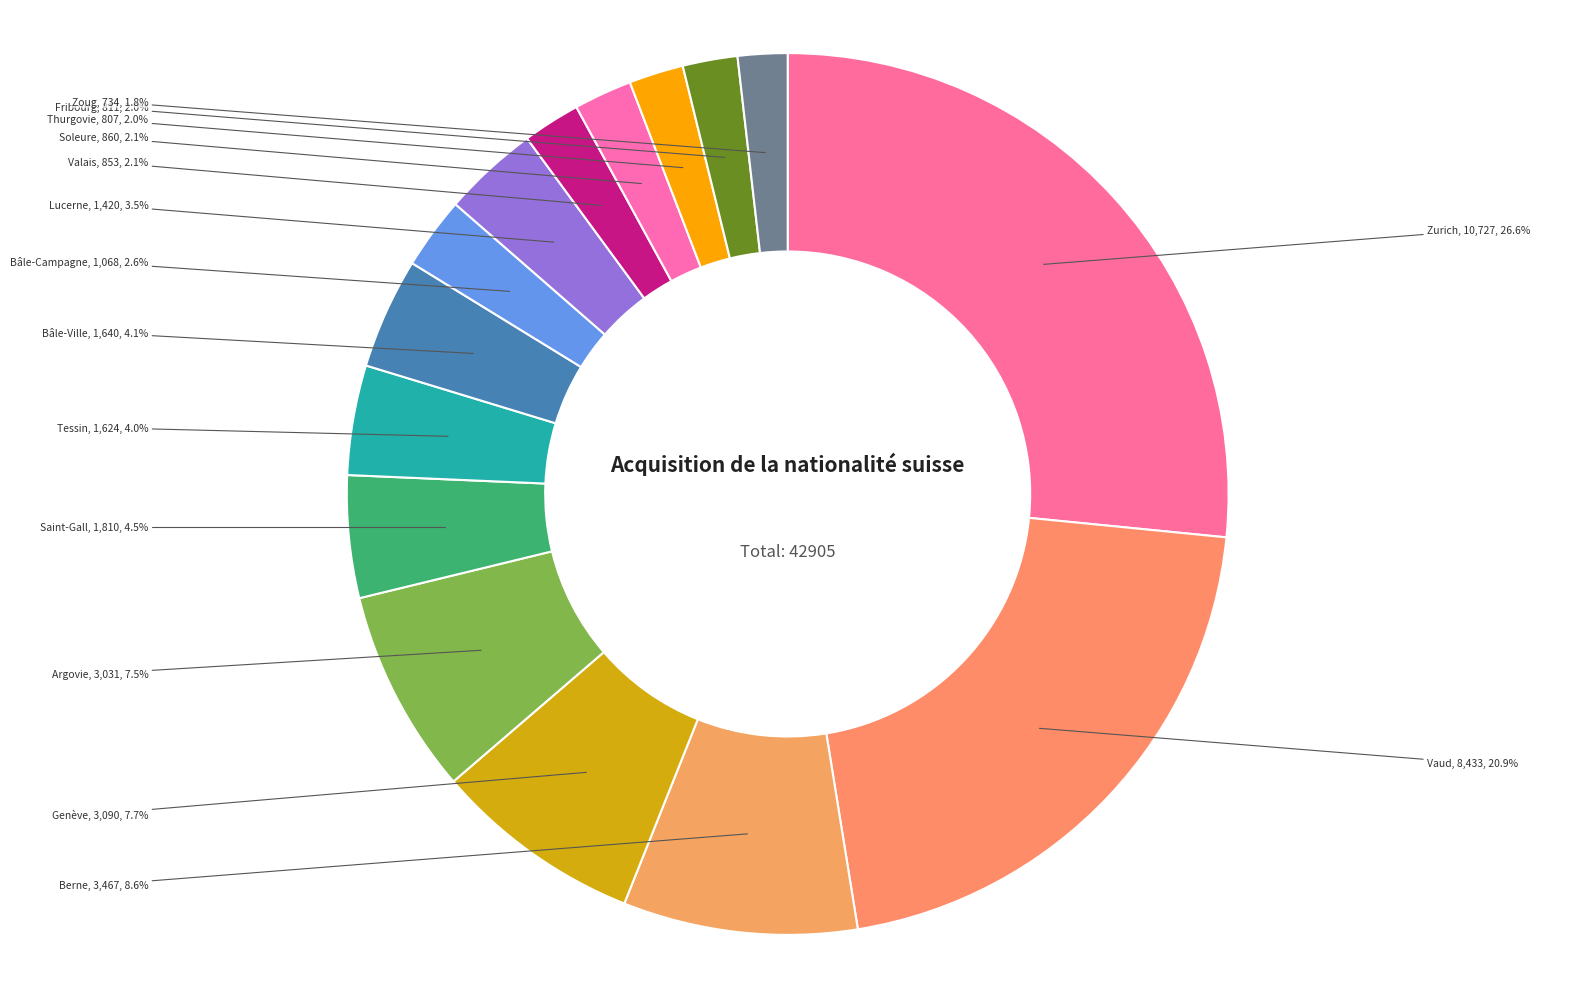

Does Fribourg represent more than half of the total?

No